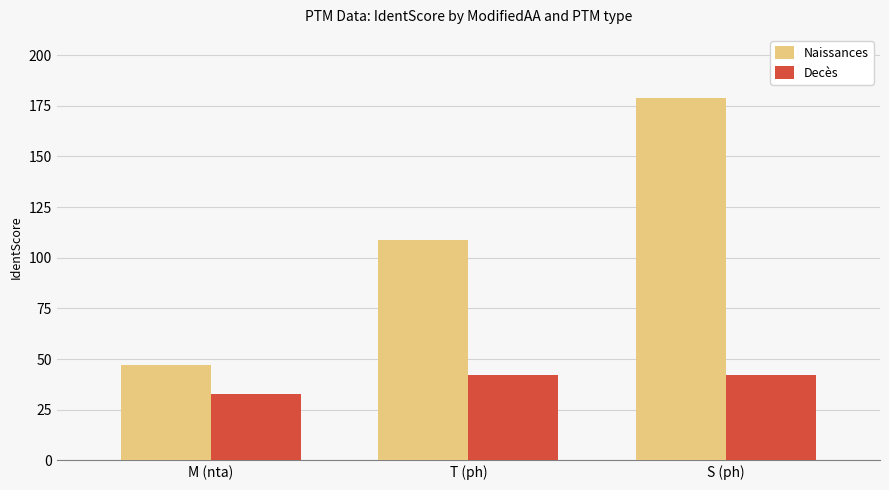

Rank the series by their average value, from highest to lowest.

Naissances, Decès